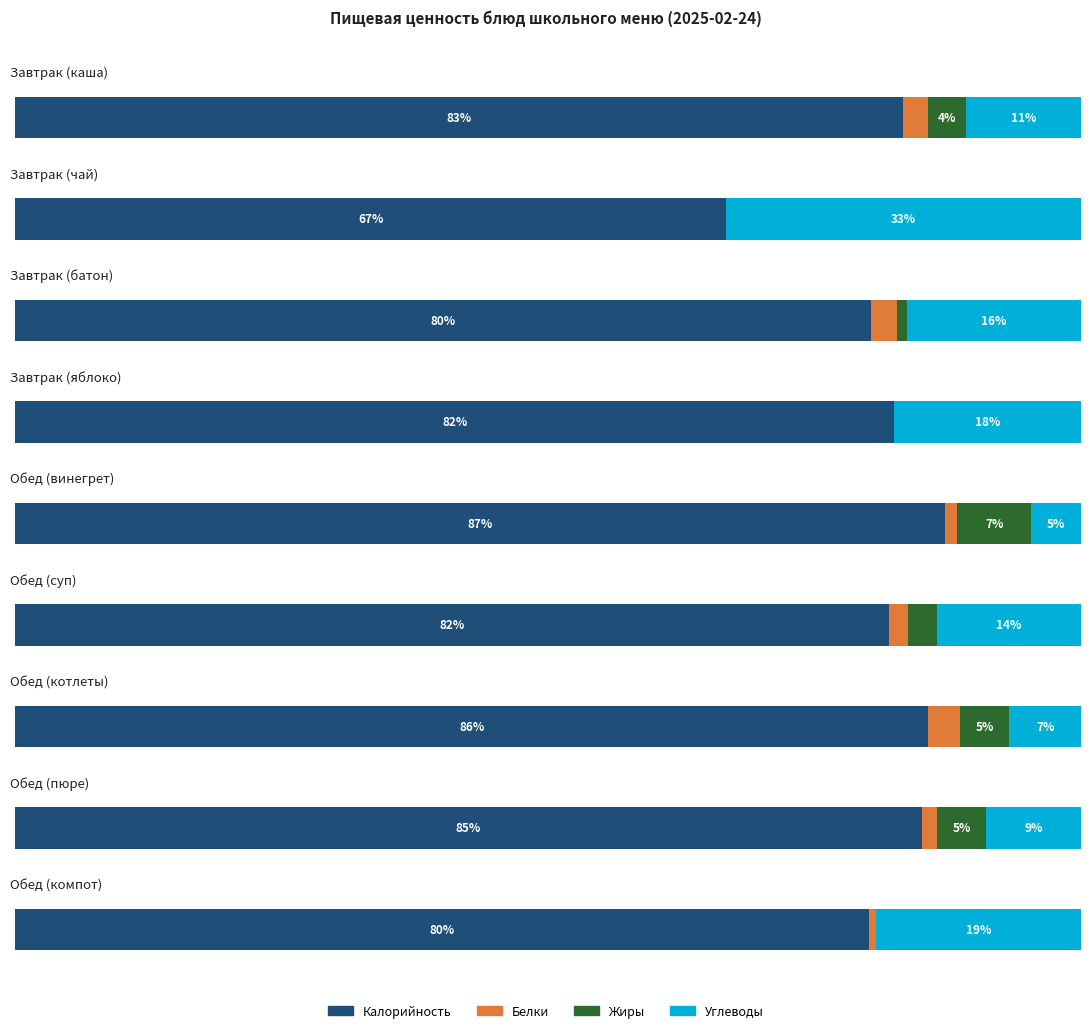

How many series are shown in this chart?

4